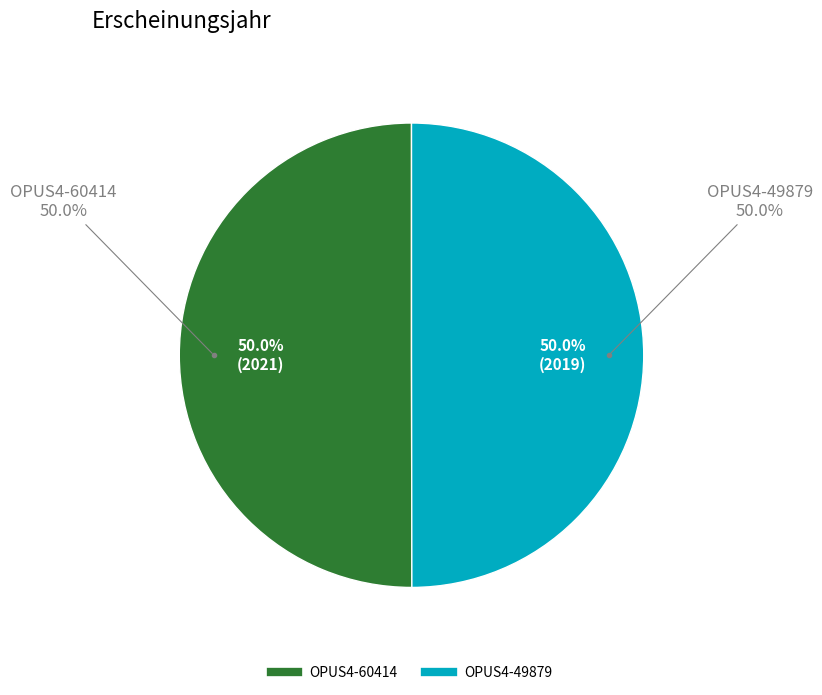

Does OPUS4-49879 account for over 50% of the chart?

No